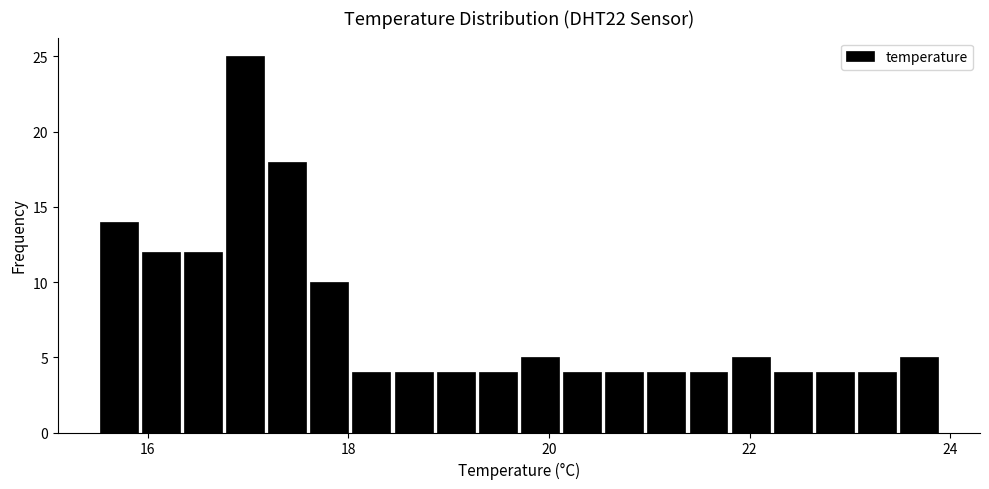

Read against the x-axis, roughly where is the centre of the tallest bar?

17.0